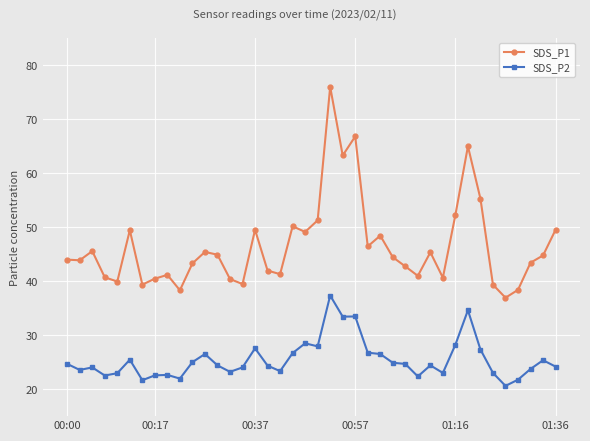

Which series has the largest total across all categories?

SDS_P1